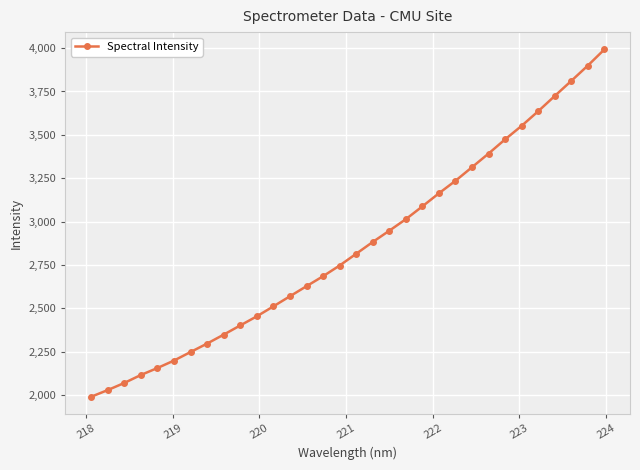

Reading left to right, extract all data points from this chart.

1989.6	2028.0	2069.1	2115.0	2155.3	2198.2	2247.5	2296.3	2347.8	2400.9	2453.4	2510.8	2569.1	2627.2	2684.6	2746.4	2814.1	2882.0	2947.1	3013.5	3087.5	3162.9	3235.1	3313.3	3392.1	3473.9	3552.0	3636.1	3724.0	3811.0	3899.3	3992.3